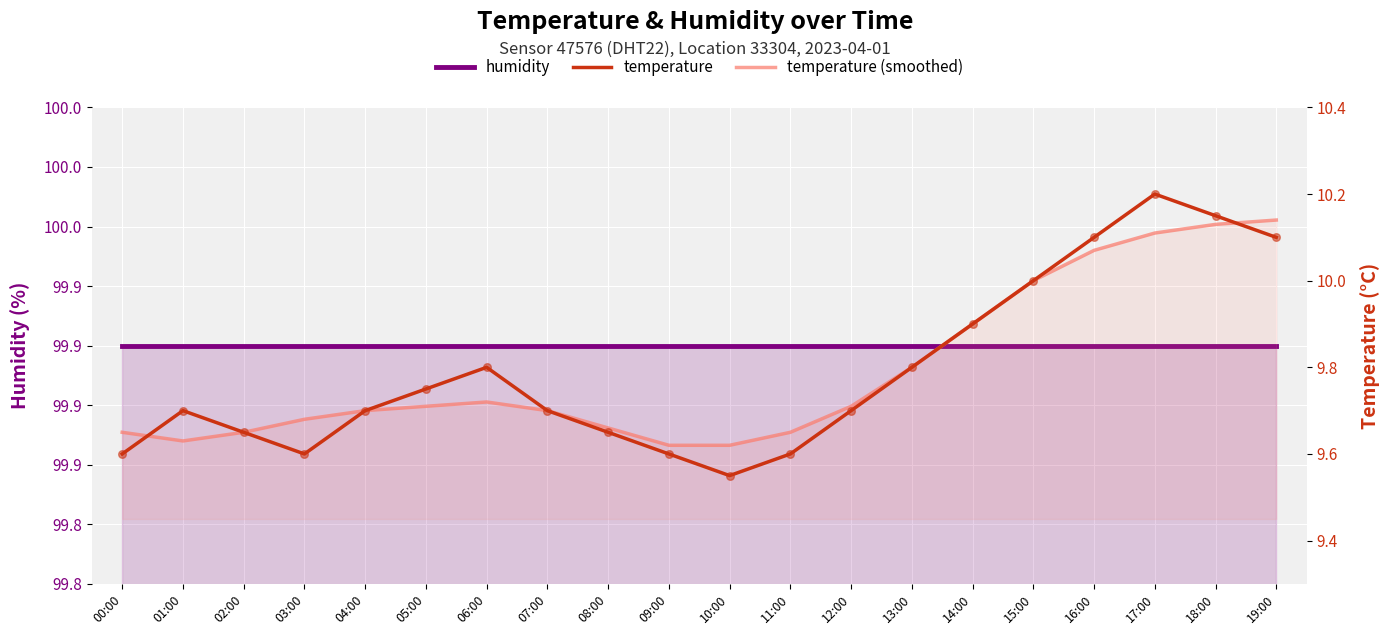

Is the value of temperature at 15:00 greater than the value of temperature (smoothed) at 01:00?

Yes